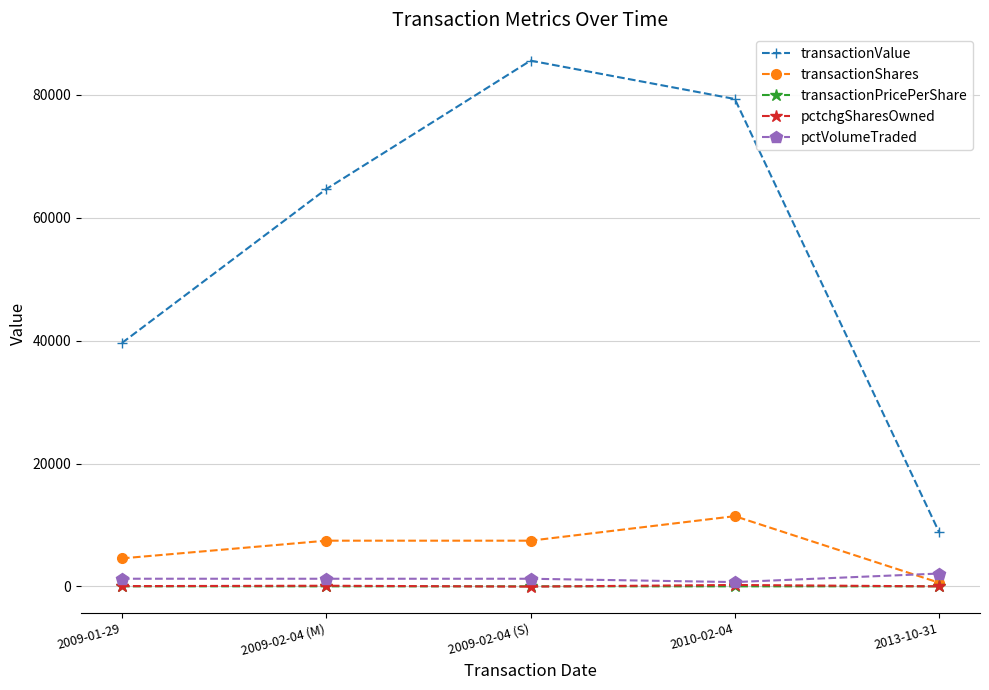

Count the number of data series in this chart.

5